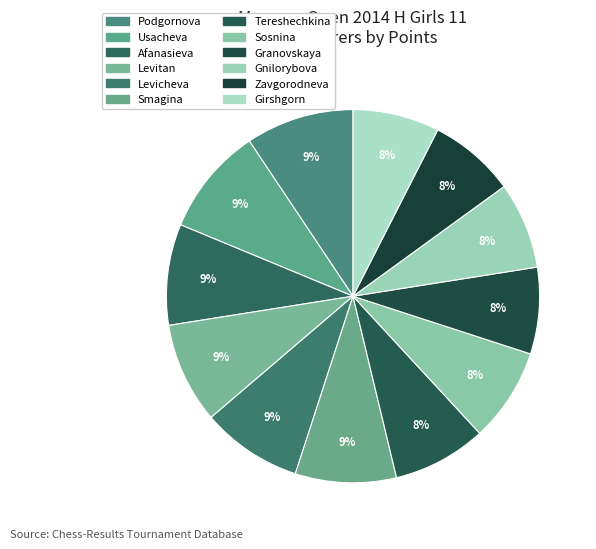

What is the smallest slice in the pie chart?

Granovskaya Ekaterina